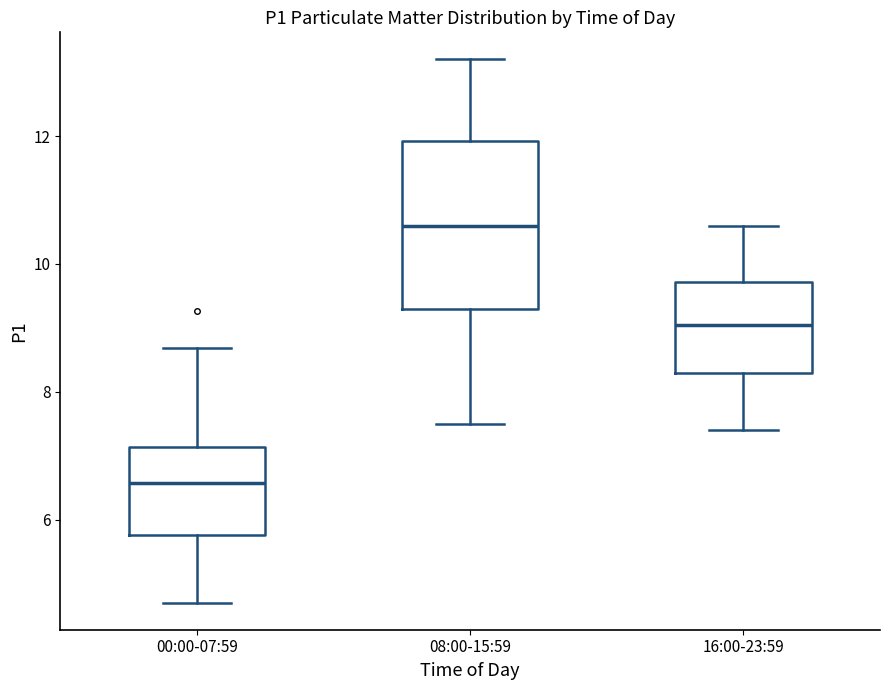

Reading left to right, transcribe this box plot: for each box, give where its median line is, the range the box spans, and where its two whiskers end, as read against the y-axis. The values are not printed on the chart, so give them approximately, as read against the axis.

00:00-07:59: median 6.6, box 5.8 to 7.2, whiskers 4.8 to 8.6
08:00-15:59: median 10.6, box 9.2 to 12.0, whiskers 7.6 to 13.2
16:00-23:59: median 9.0, box 8.4 to 9.8, whiskers 7.4 to 10.6